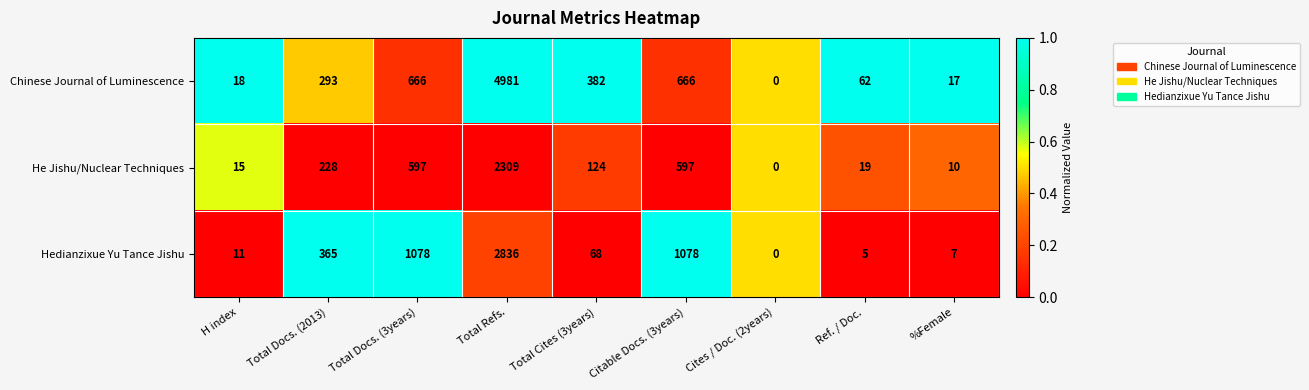

Which series has the widest spread of values?

Chinese Journal of Luminescence